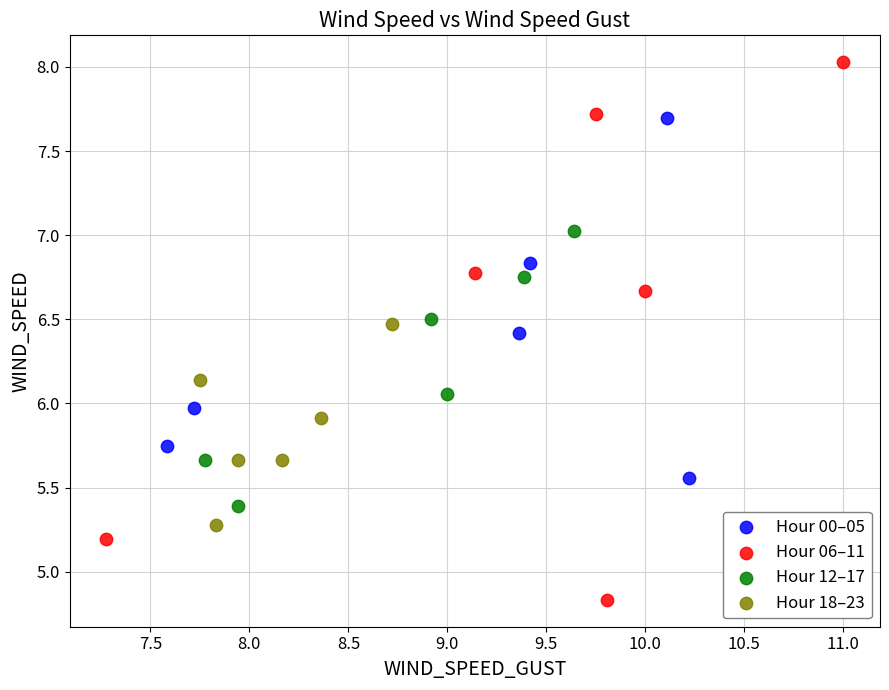

Which series reaches the maximum Y coordinate?

Hour 06–11